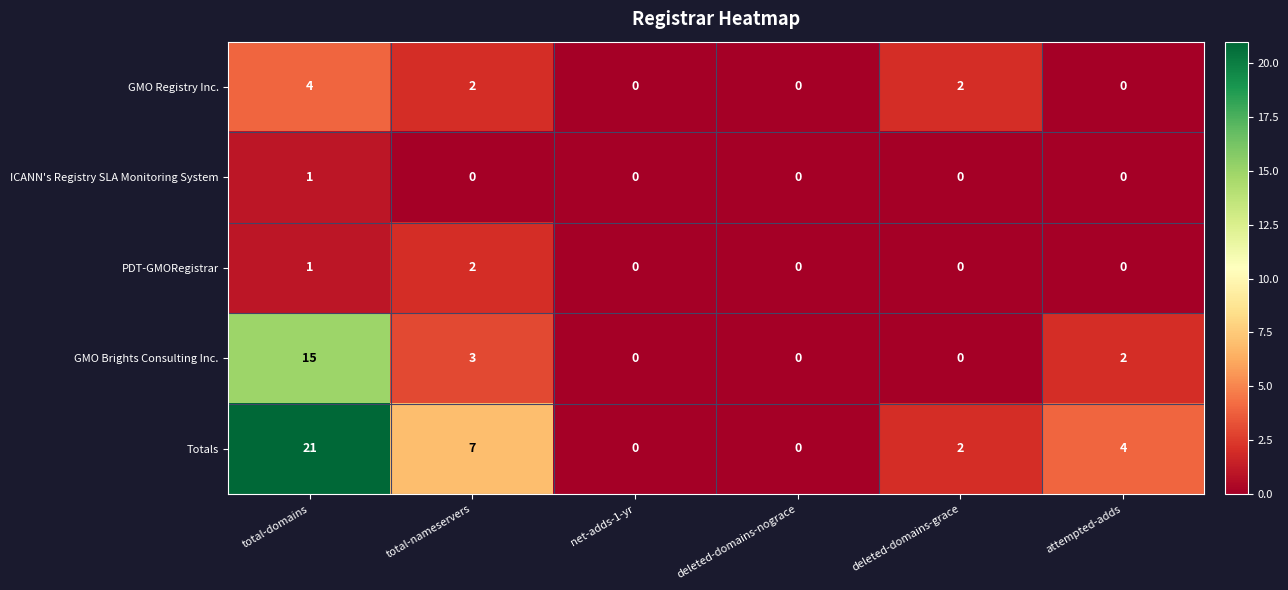

Rank the series by their maximum value, from lowest to highest.

ICANN's Registry SLA Monitoring System, PDT-GMORegistrar, GMO Registry Inc., GMO Brights Consulting Inc., Totals